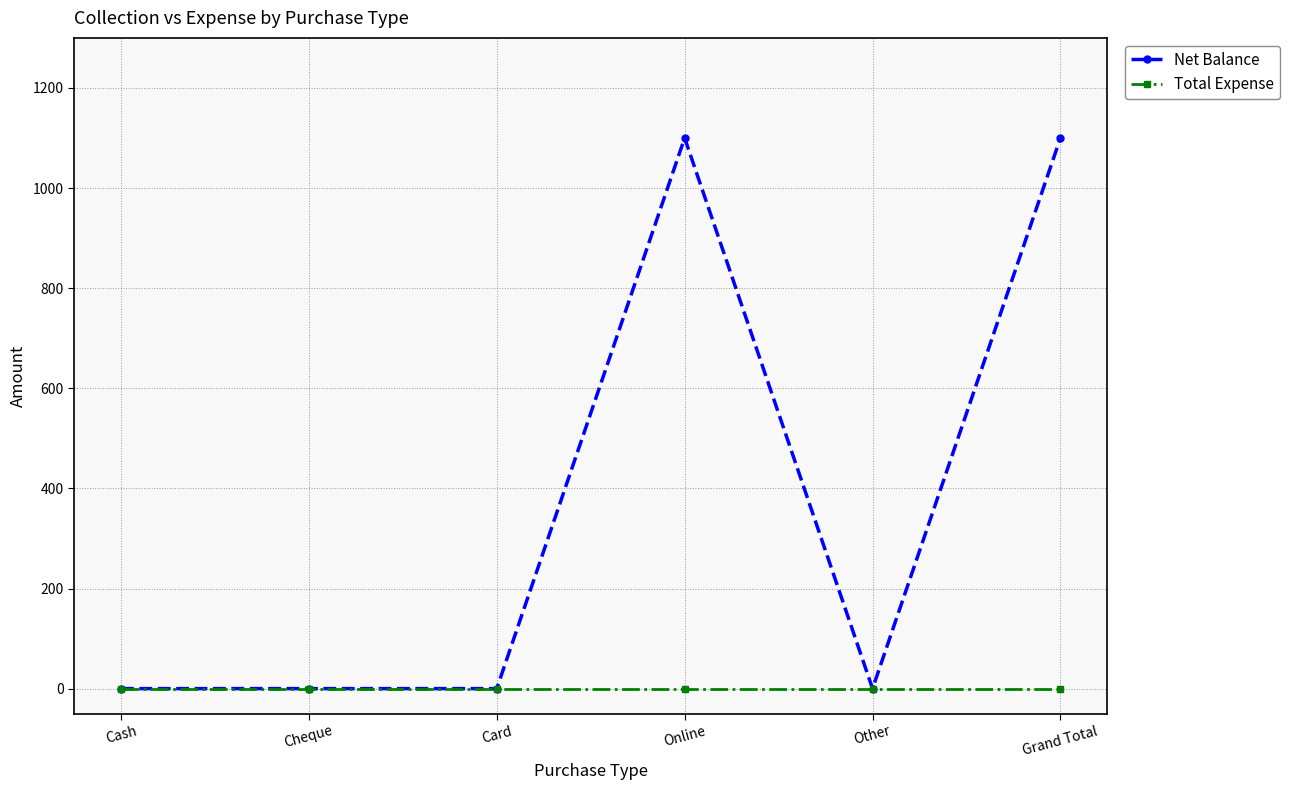

Rank the series at Grand Total from highest to lowest value.

Net Balance, Total Expense